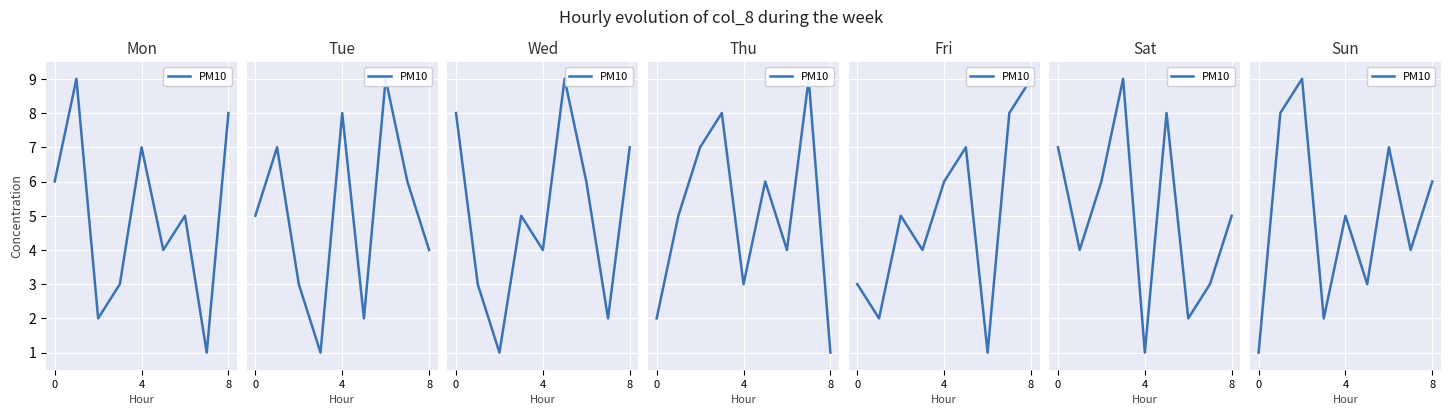

What is the sum of the values at 4 and 7?

12